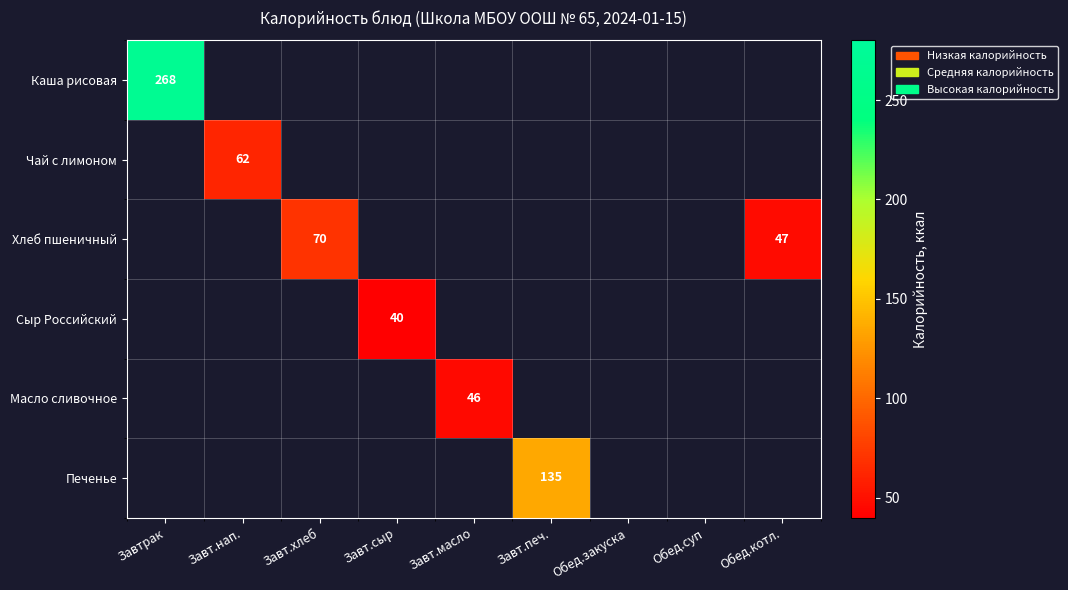

Is it true that Хлеб пшеничный equals 70 at Завт.хлеб?

True